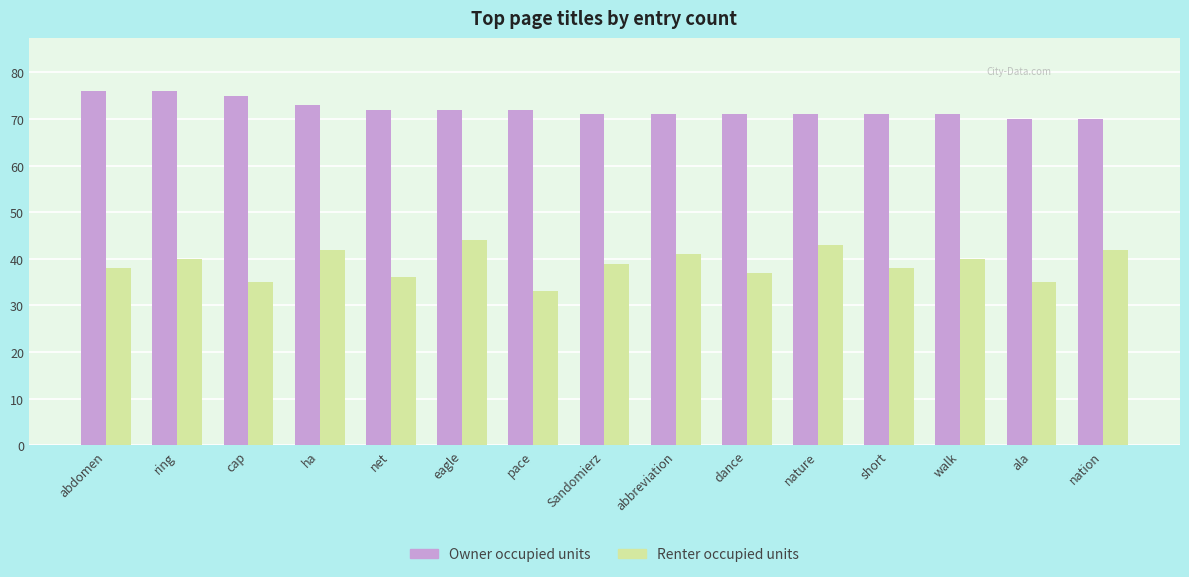

Reading right to left, list all the values displayed in this chart.

Owner occupied units: 70	70	71	71	71	71	71	71	72	72	72	73	75	76	76
Renter occupied units: 42	35	40	38	43	37	41	39	33	44	36	42	35	40	38